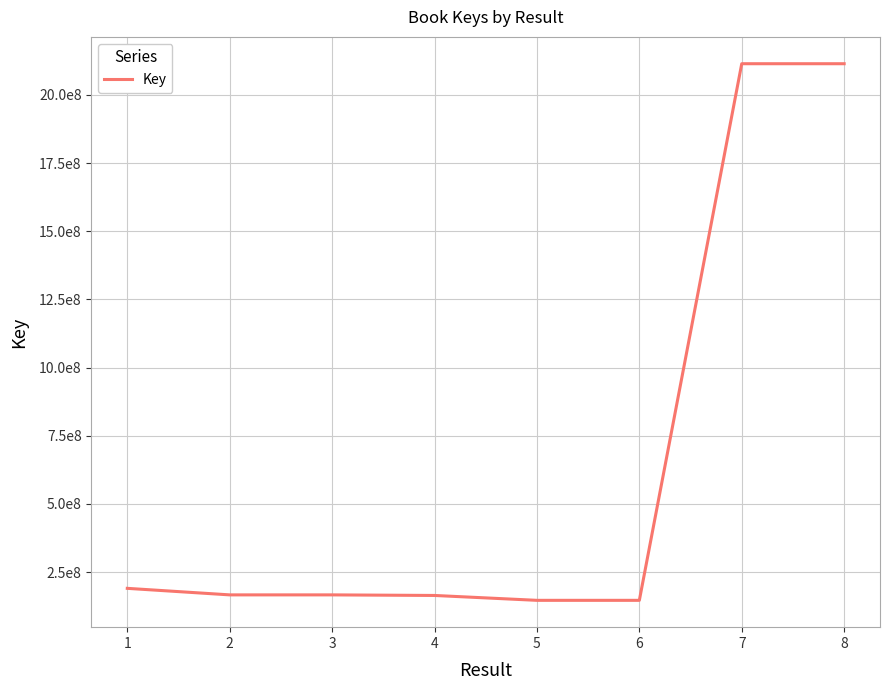

Does the chart display data point markers on the line(s)?

No